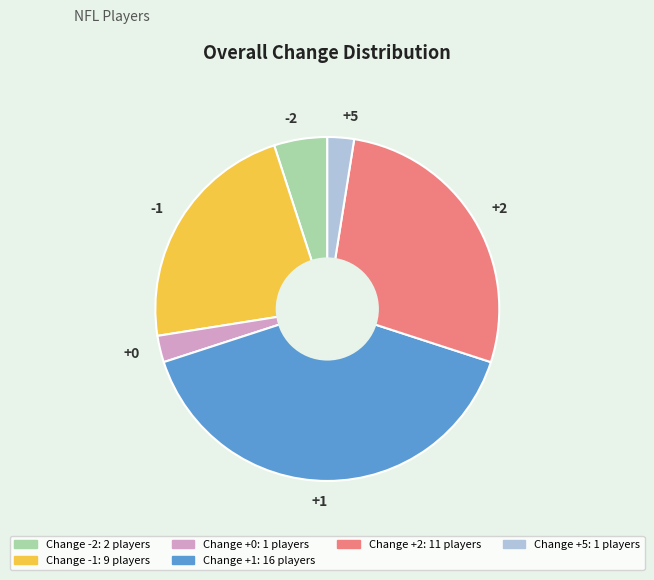

How many slices are in this pie chart?

6